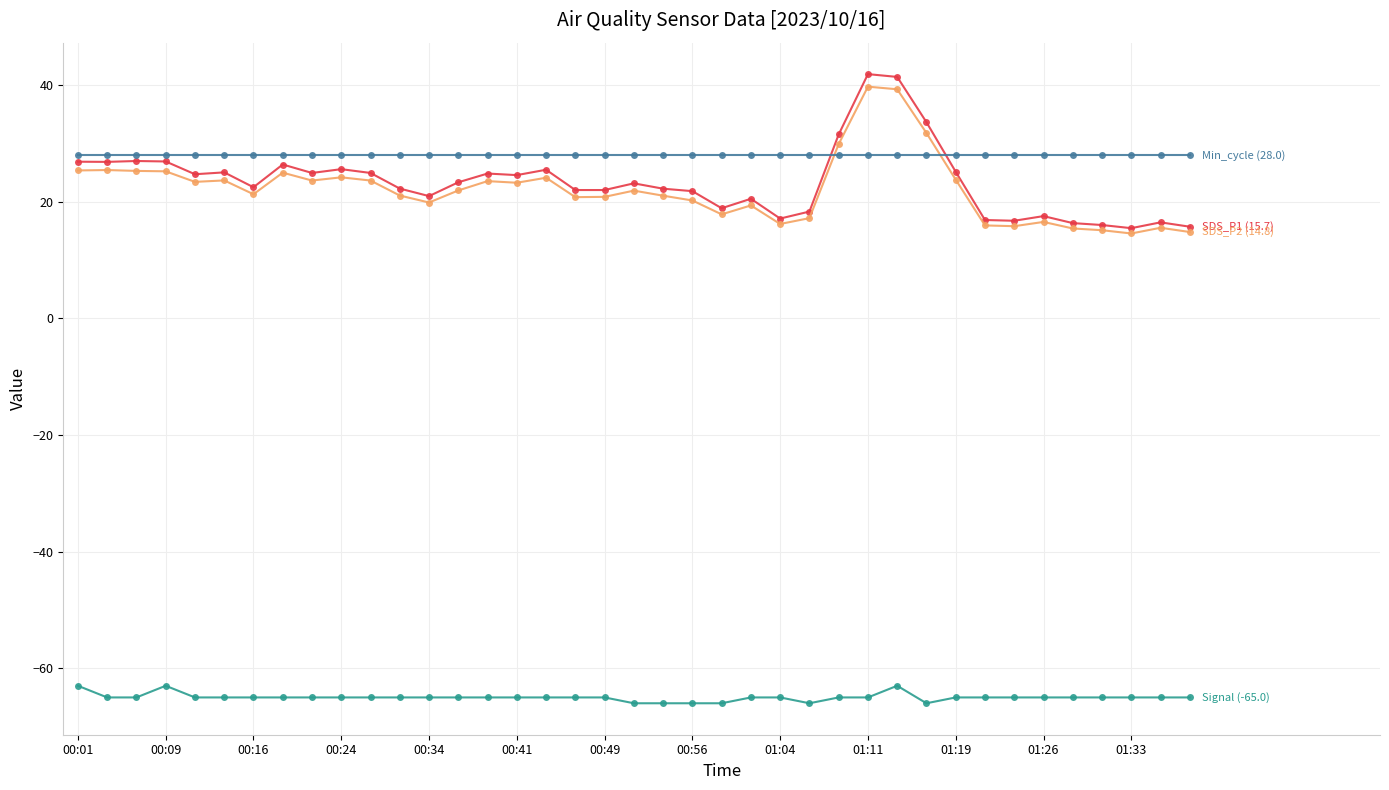

What is the maximum value shown in the chart?

41.9